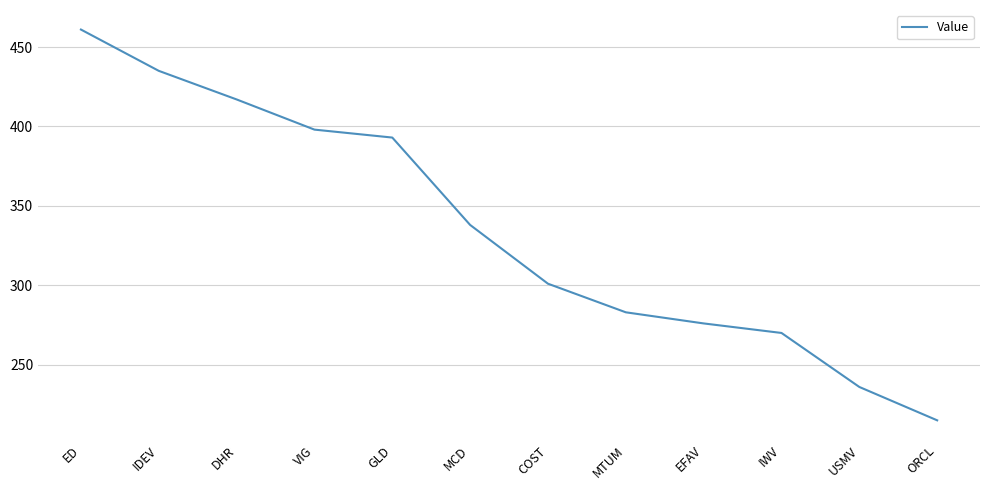

What position from the right is USMV?

2